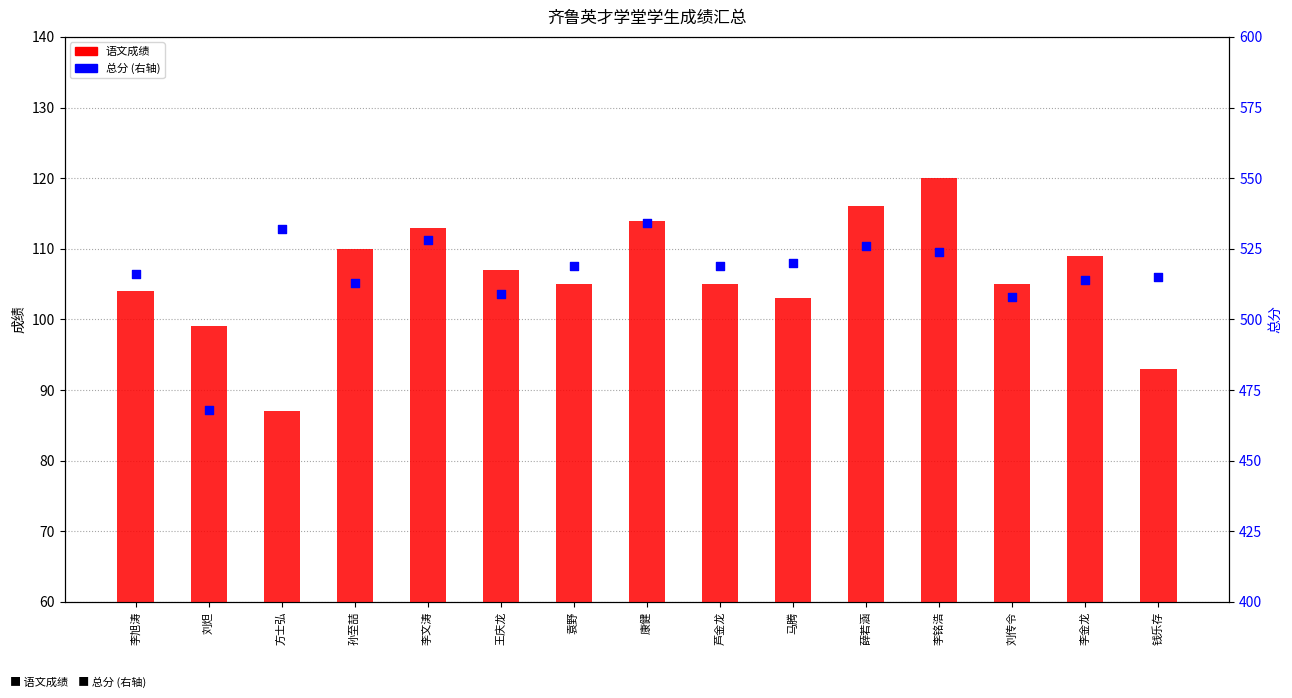

At which category is the sum across all series the highest?

康健